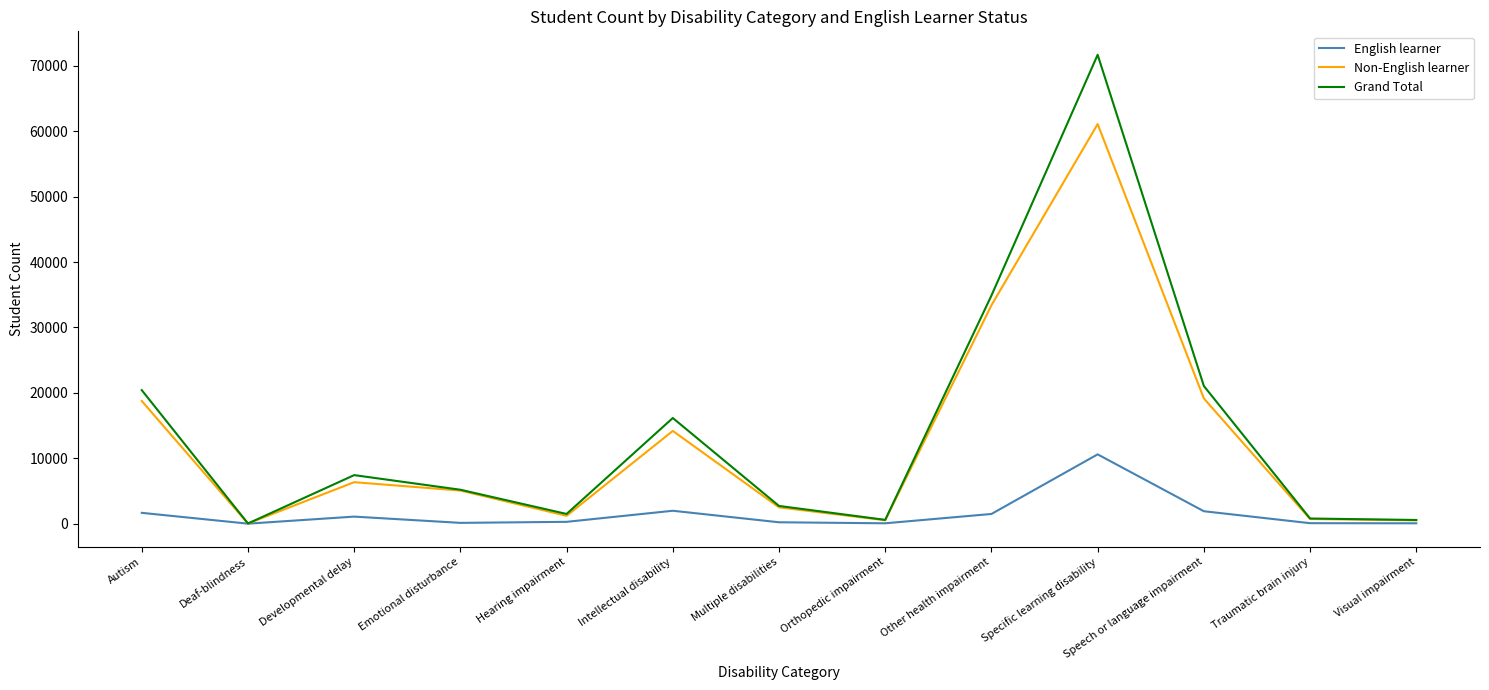

Read the Non-English learner value at Autism.

18758